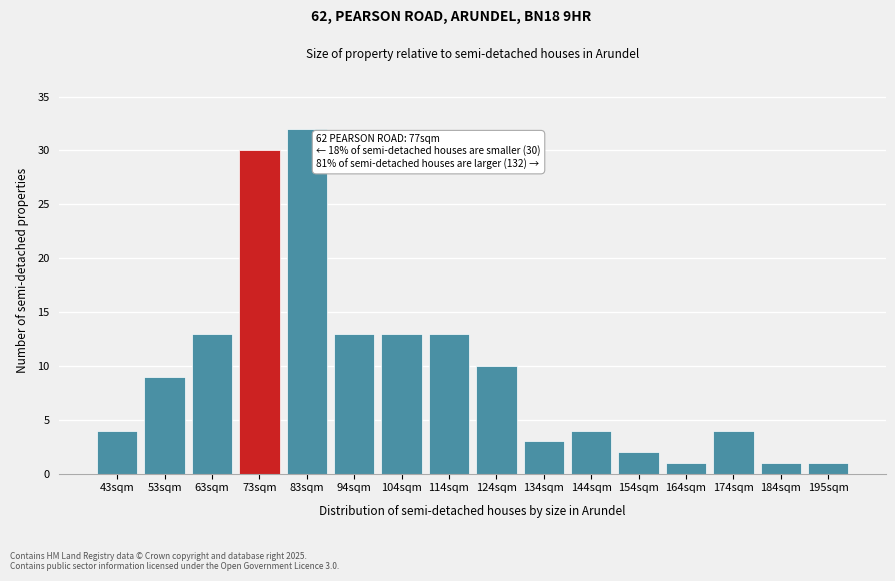

Reading left to right, extract all data points from this chart.

43sqm=4	53sqm=9	63sqm=13	73sqm=30	83sqm=32	94sqm=13	104sqm=13	114sqm=13	124sqm=10	134sqm=3	144sqm=4	154sqm=2	164sqm=1	174sqm=4	184sqm=1	195sqm=1